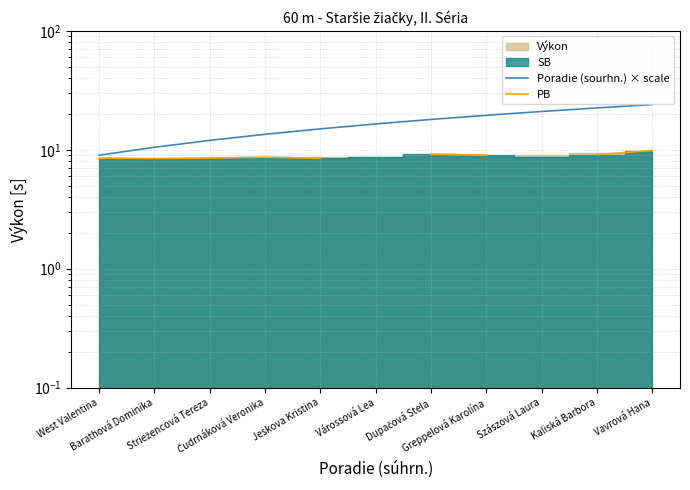

Where is the first local minimum for PB?

Barathová Dominika